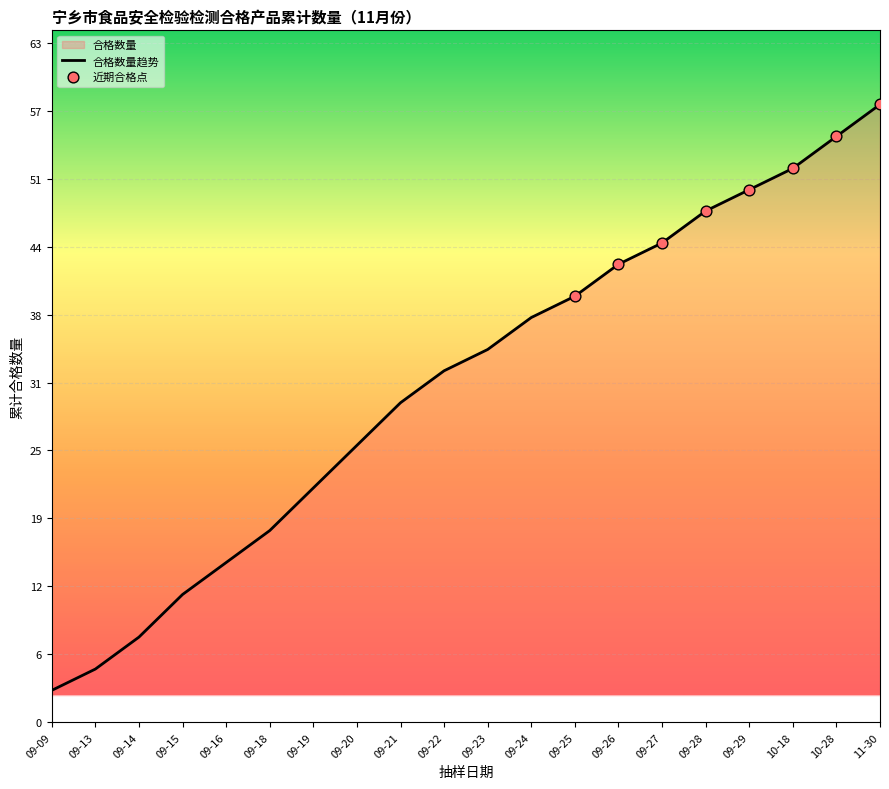

What is the change in value from 09-23 to 09-28?

+13